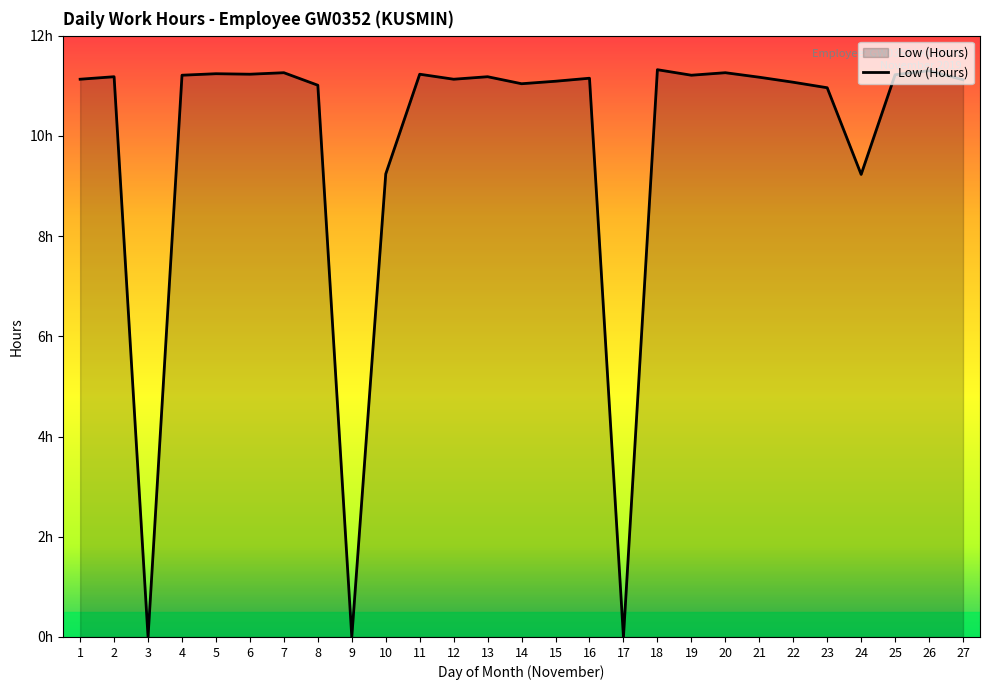

Does the chart display data point markers on the line(s)?

No